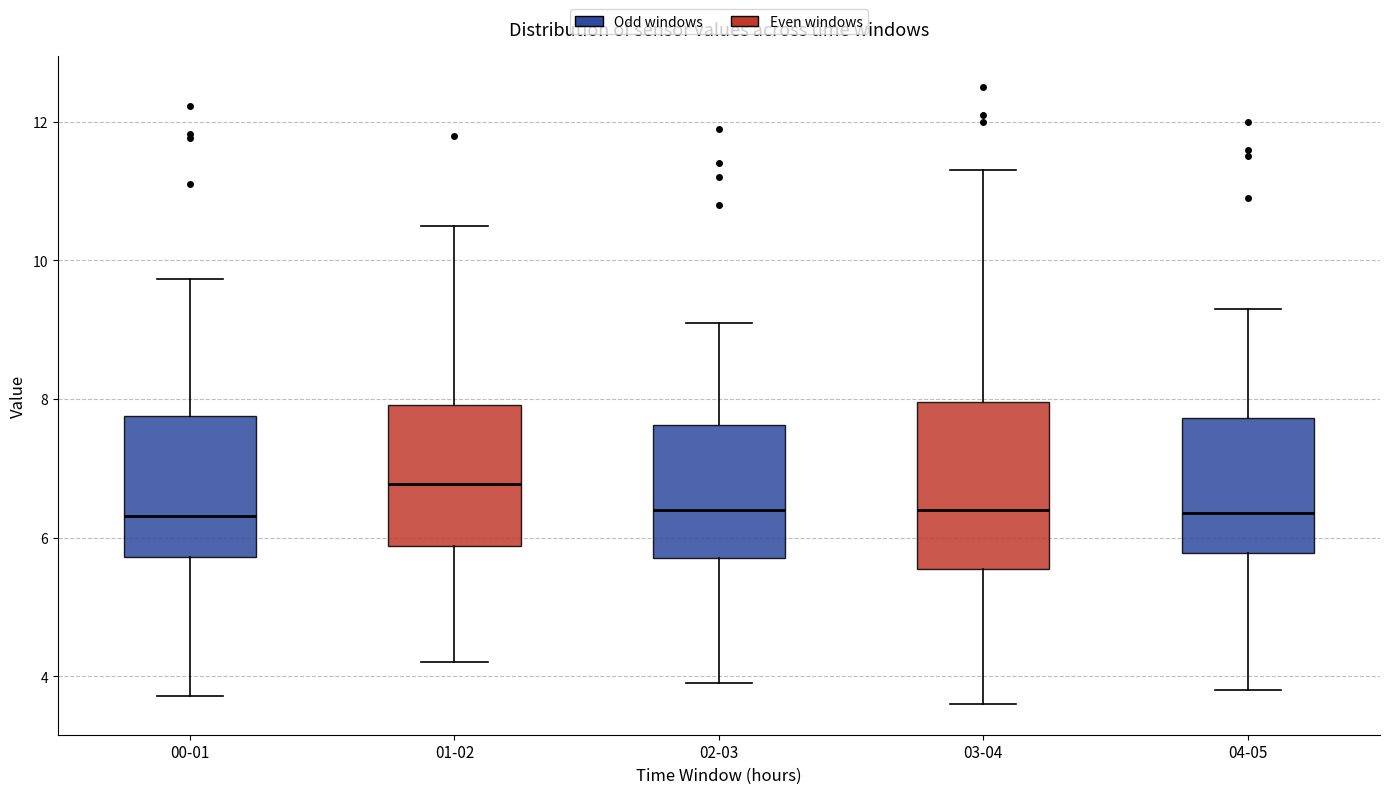

Reading left to right, transcribe this box plot: for each box, give where its median line is, the range the box spans, and where its two whiskers end, as read against the y-axis. The values are not printed on the chart, so give them approximately, as read against the axis.

00-01: median 6.4, box 5.8 to 7.8, whiskers 3.8 to 9.8
01-02: median 6.8, box 5.8 to 8.0, whiskers 4.2 to 10.6
02-03: median 6.4, box 5.8 to 7.6, whiskers 4.0 to 9.2
03-04: median 6.4, box 5.6 to 8.0, whiskers 3.6 to 11.4
04-05: median 6.4, box 5.8 to 7.8, whiskers 3.8 to 9.4